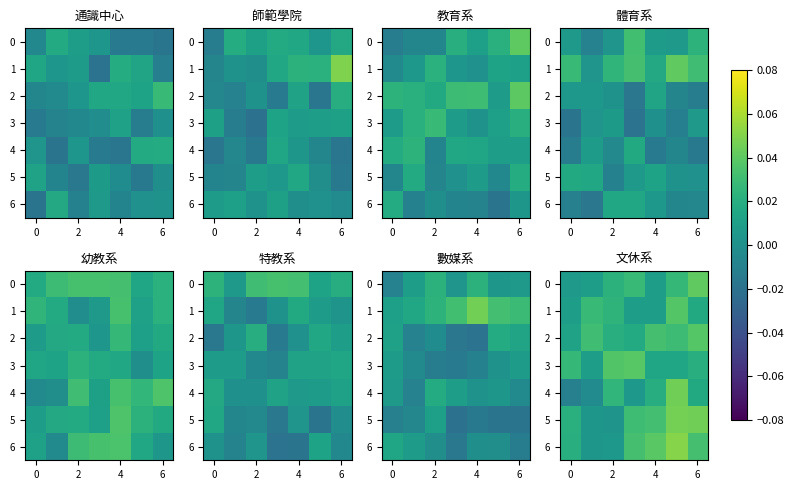

At which label is 5 closest to 0?

2